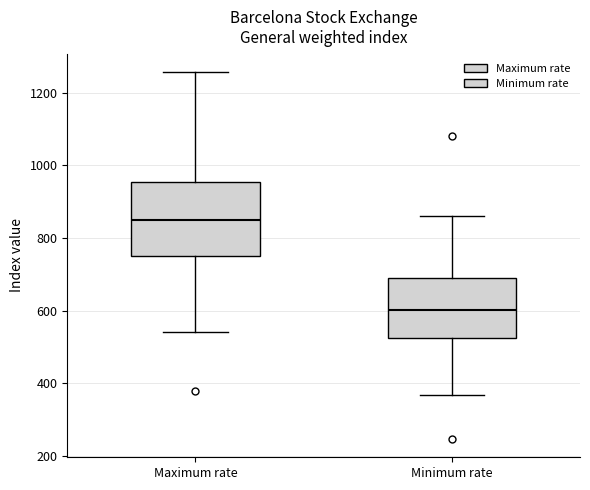

Reading left to right, transcribe this box plot: for each box, give where its median line is, the range the box spans, and where its two whiskers end, as read against the y-axis. The values are not printed on the chart, so give them approximately, as read against the axis.

Maximum rate: median 860, box 760 to 960, whiskers 540 to 1260
Minimum rate: median 600, box 520 to 680, whiskers 360 to 860